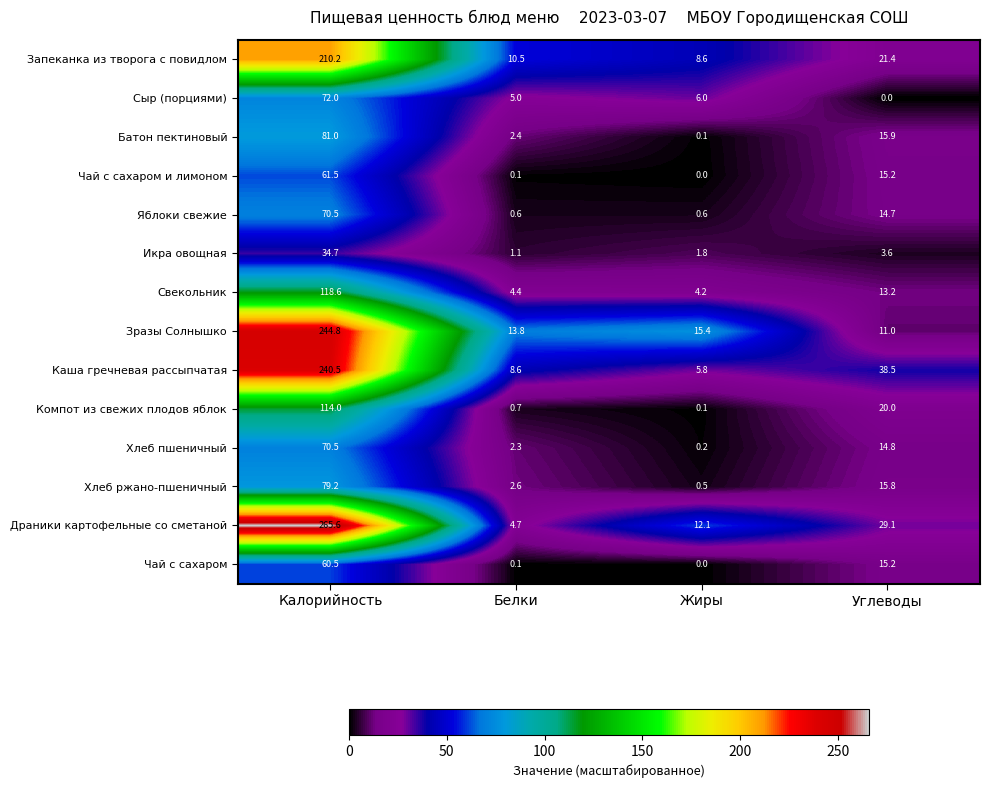

What is the difference between the maximum and minimum values in the Зразы Солнышко series?

233.8